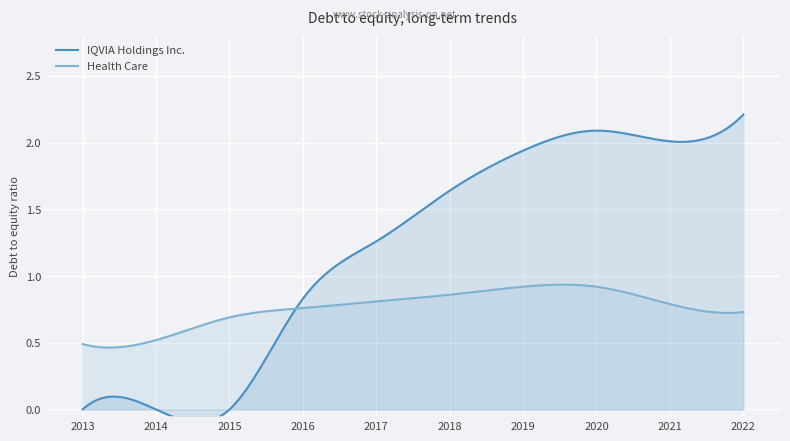

The value of IQVIA Holdings Inc. at 2017-12-31 is 1.3. True or false?

True